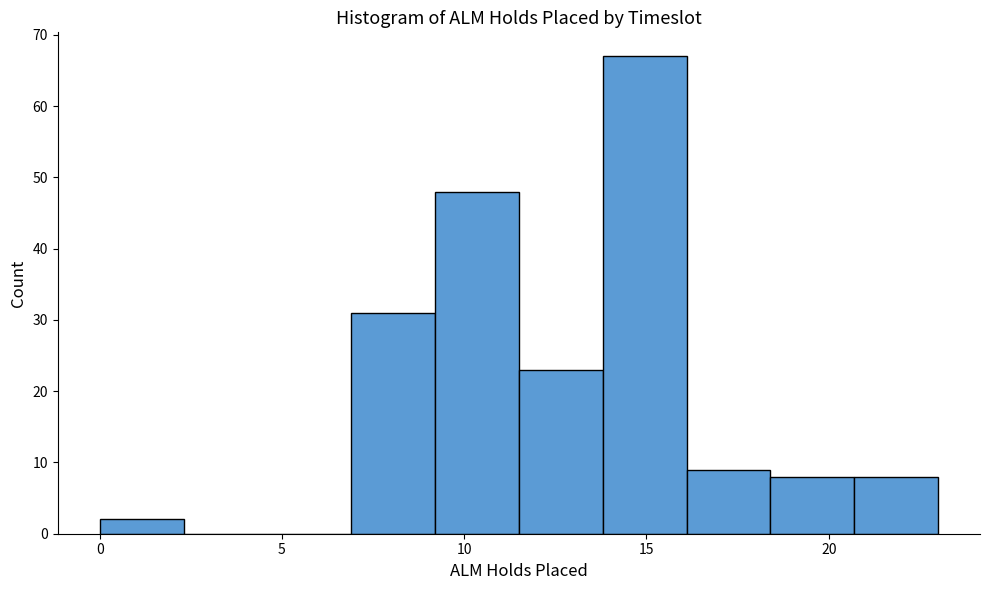

How tall is the bar that spans 6.9 to 9.2 on the x-axis? Neither the bar edges nor the heights are printed on the chart, so give them approximately, as read against the axes.

31